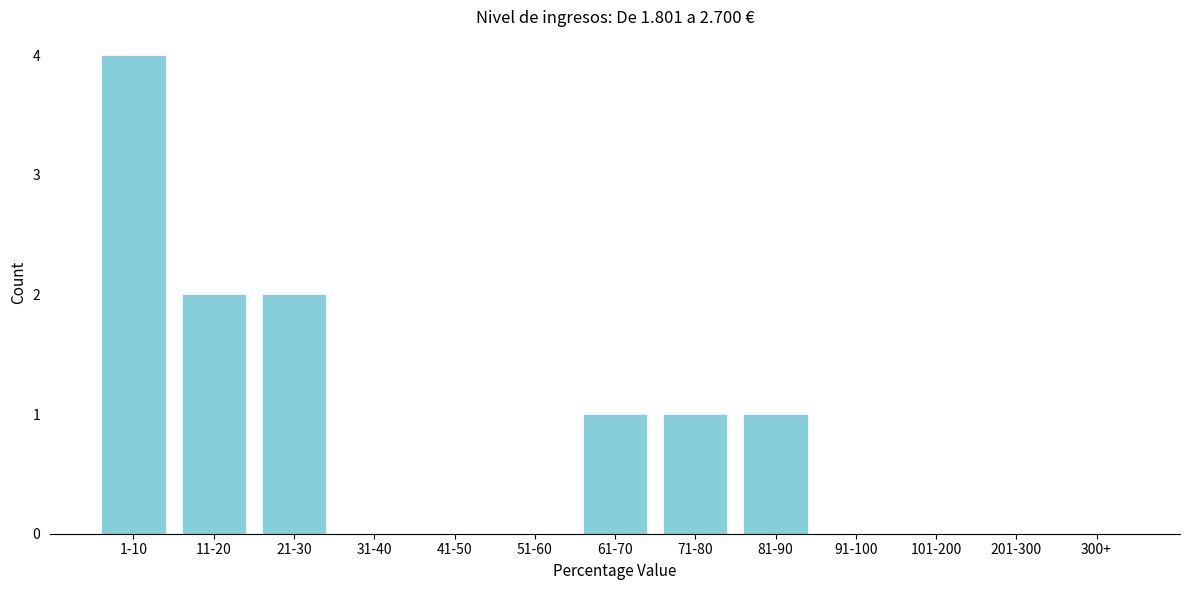

Reading right to left, transcribe all the data shown in this chart.

300+=0	201-300=0	101-200=0	91-100=0	81-90=1	71-80=1	61-70=1	51-60=0	41-50=0	31-40=0	21-30=2	11-20=2	1-10=4